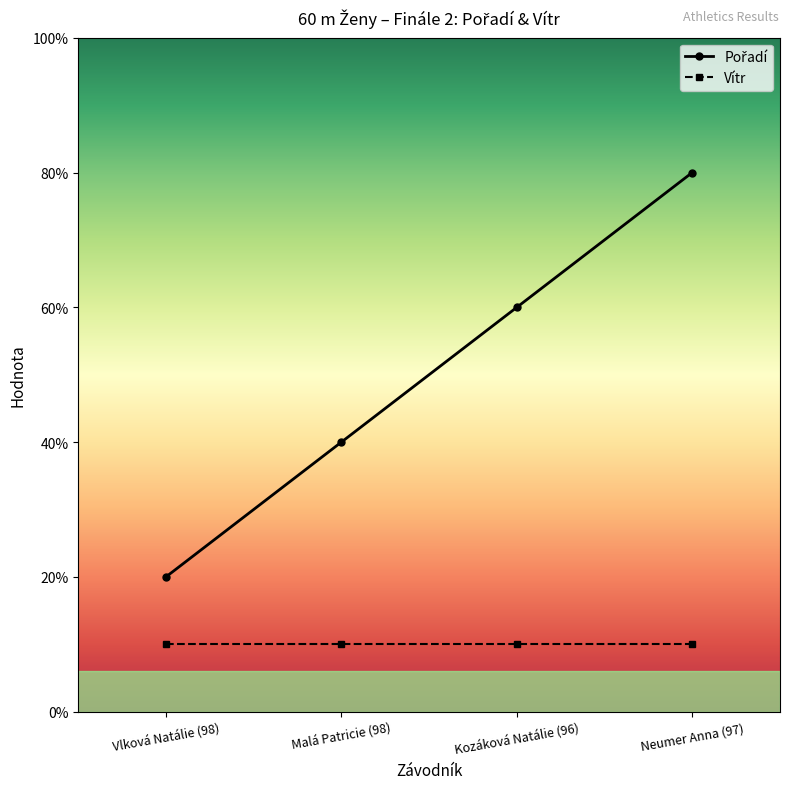

Does the chart have visible grid lines?

No